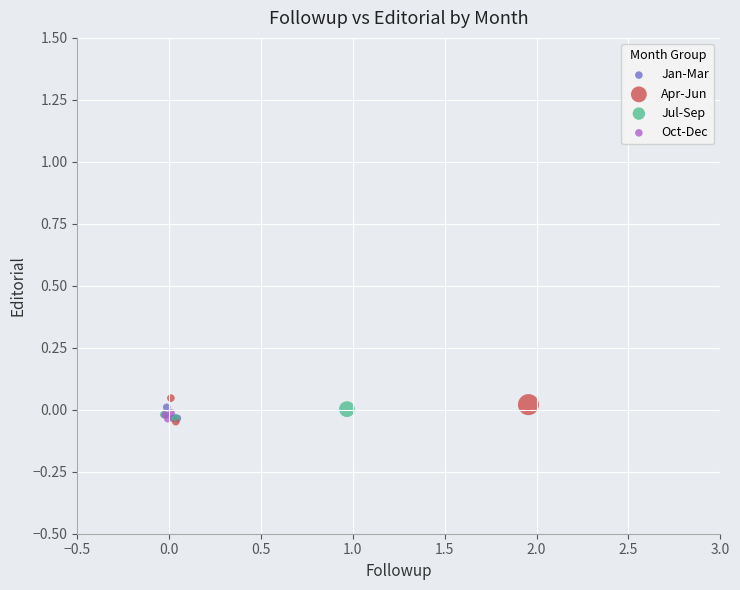

What are all the series names shown in the legend?

Jan-Mar, Apr-Jun, Jul-Sep, Oct-Dec